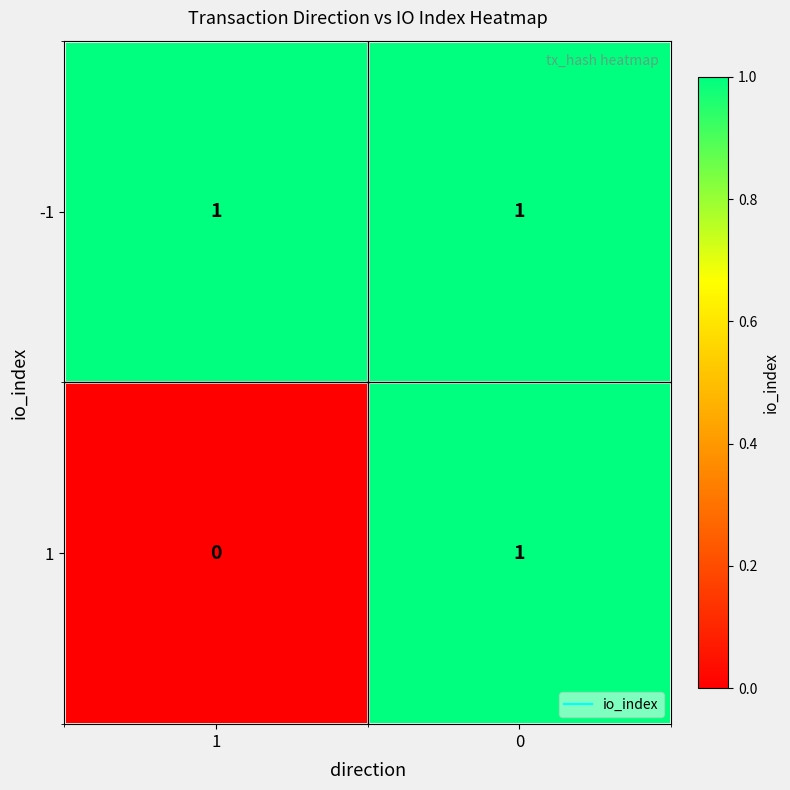

List the series in order of their overall mean, highest first.

-1, 1